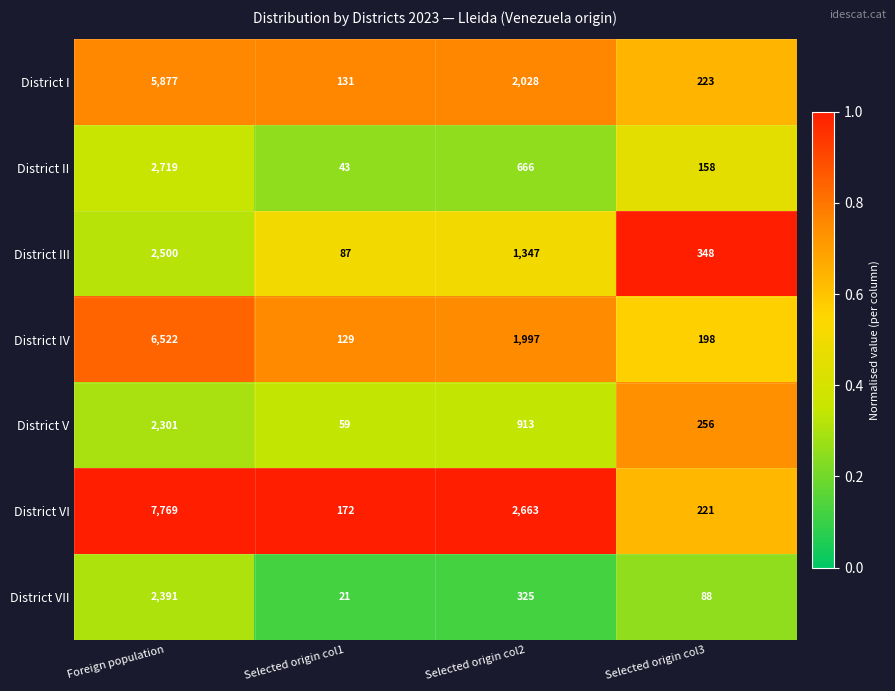

Which series has the largest range (max minus min)?

District VI